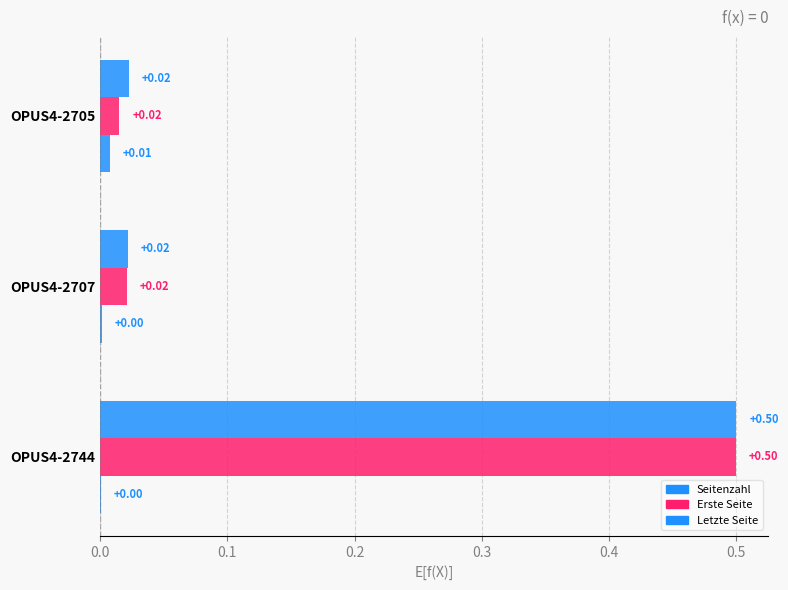

Count the number of data series in this chart.

3